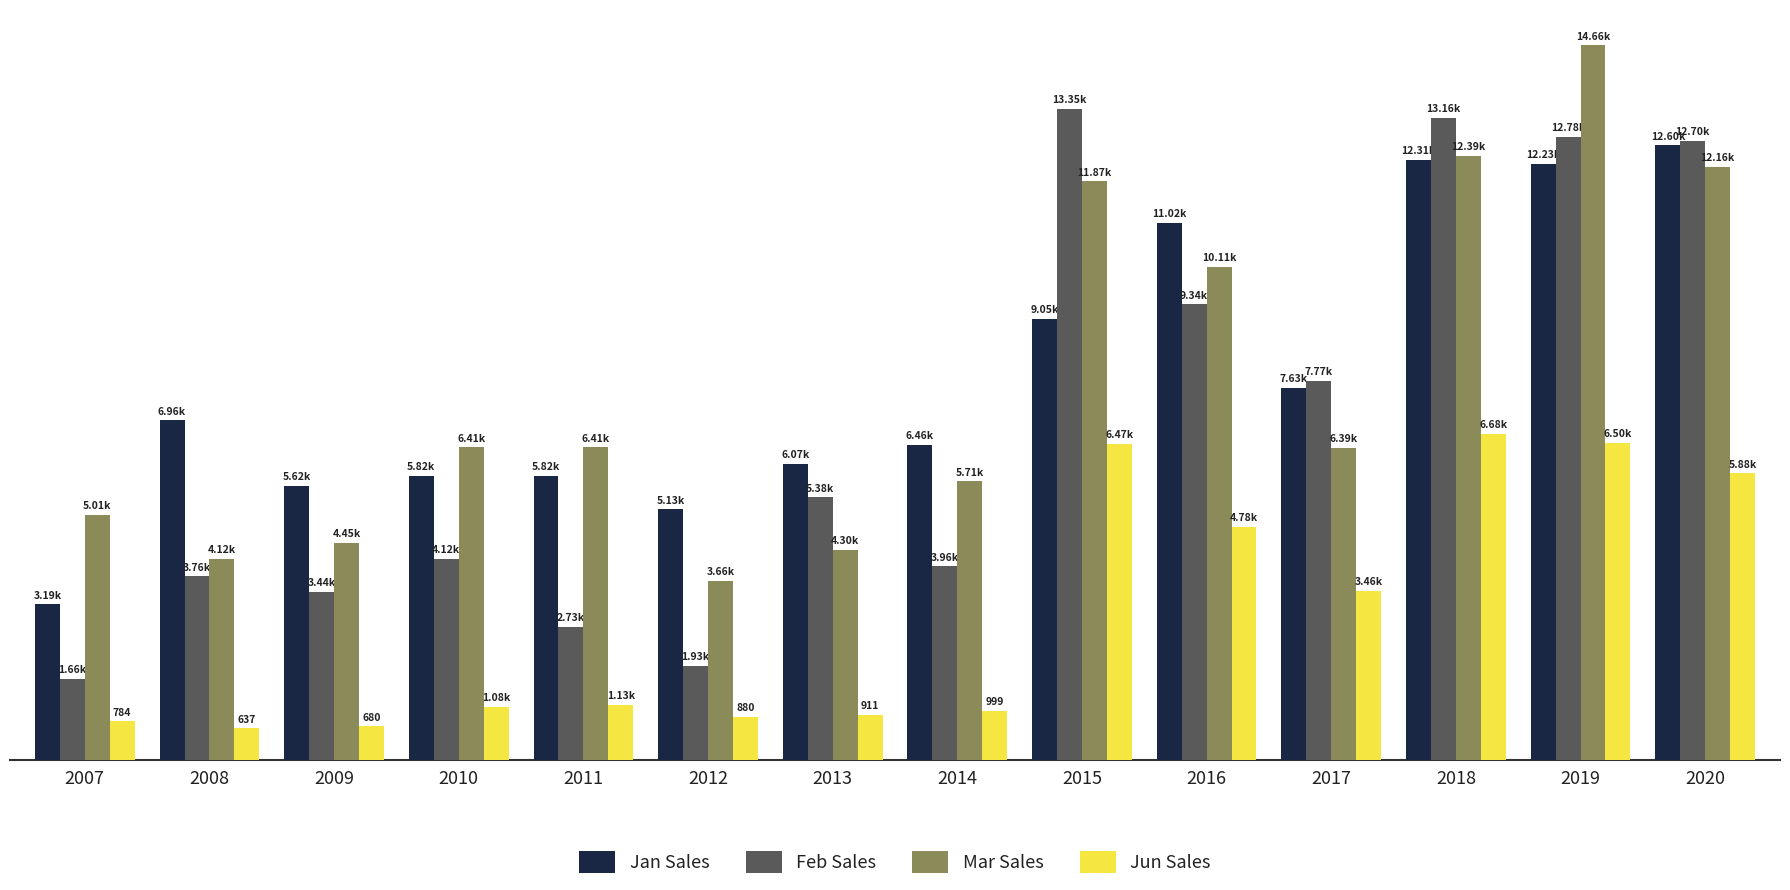

Does the chart contain stacked bars?

No